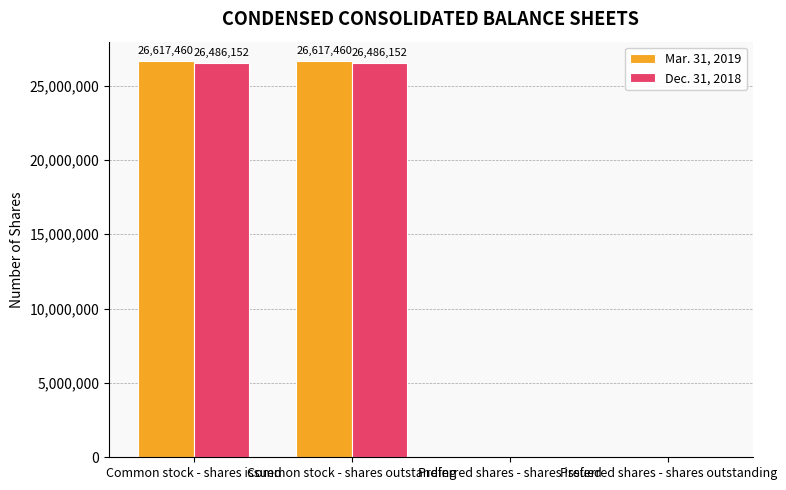

Does the chart contain stacked bars?

No